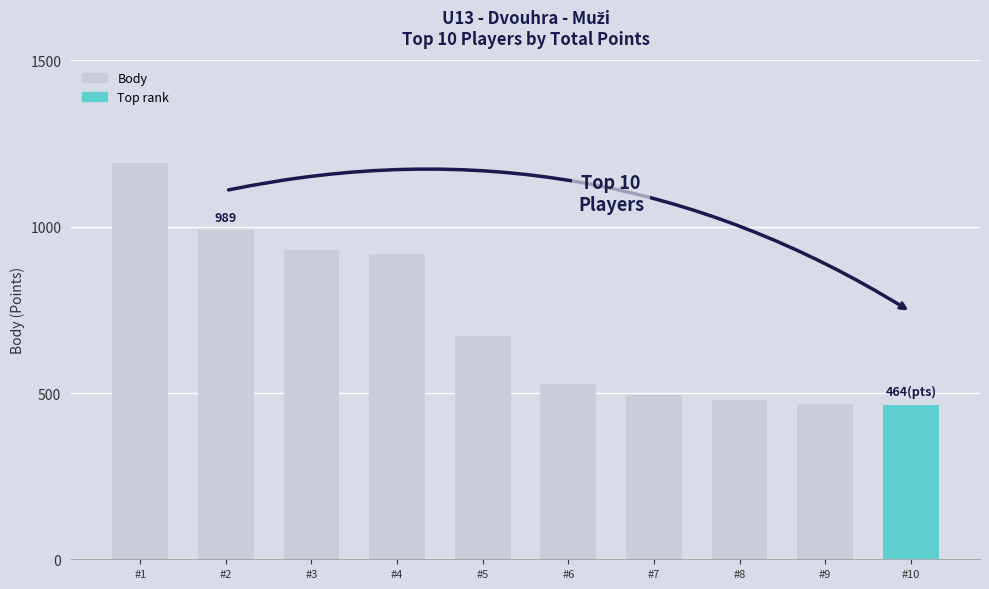

How many data points does each series have?

10